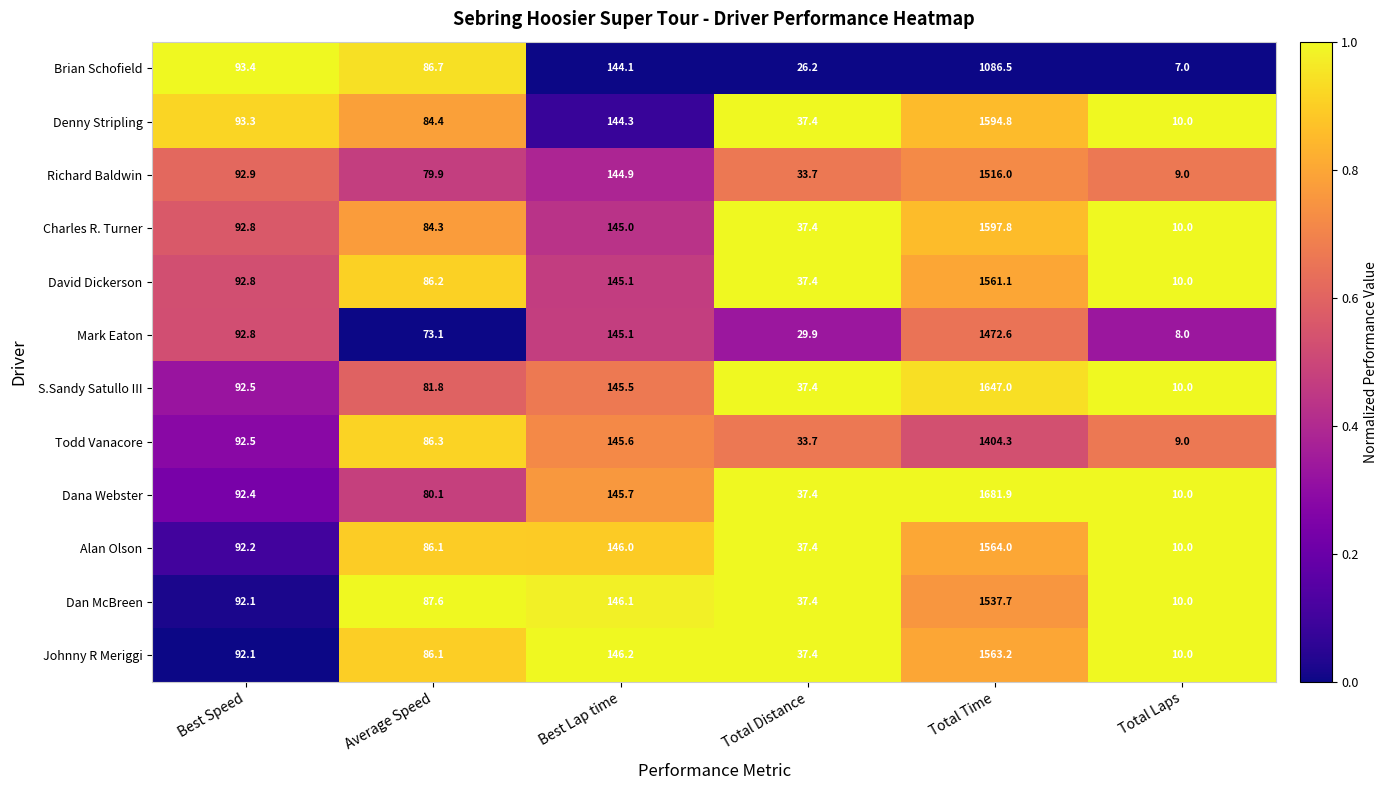

Where does the Johnny R Meriggi series first go above 92?

Best Speed